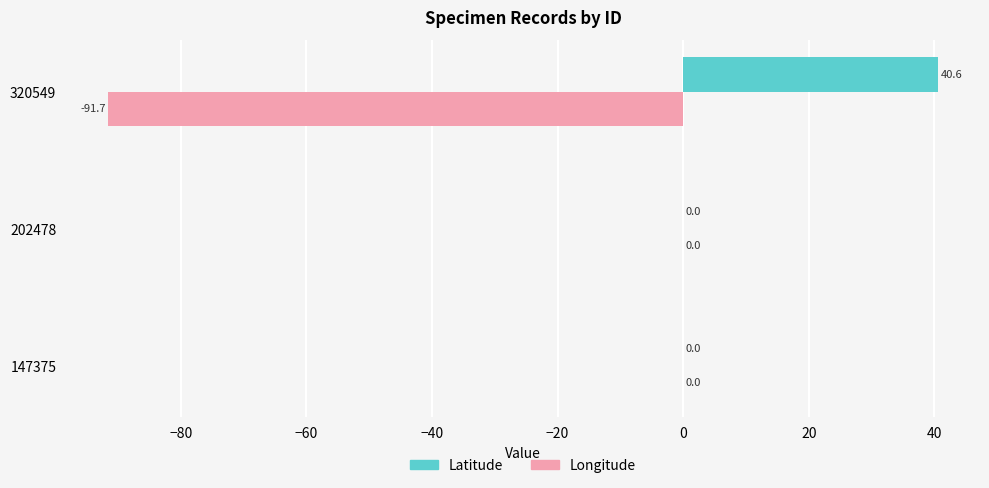

Which series has the largest total across all categories?

Latitude